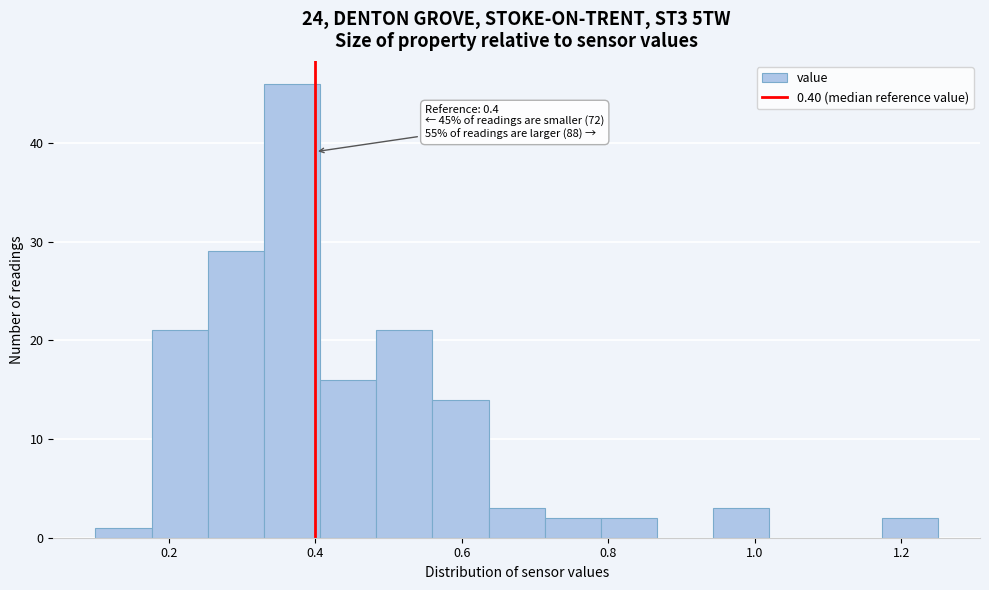

Around what value on the x-axis is the tallest bar? Give the approximate position of its centre, as read against the axis.

0.36